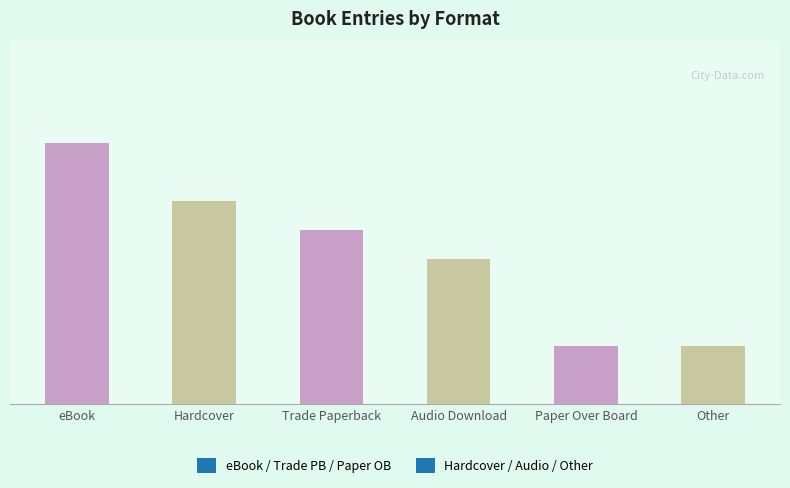

List the labels in order of value, smallest first.

Other, Paper Over Board, Audio Download, Trade Paperback, Hardcover, eBook